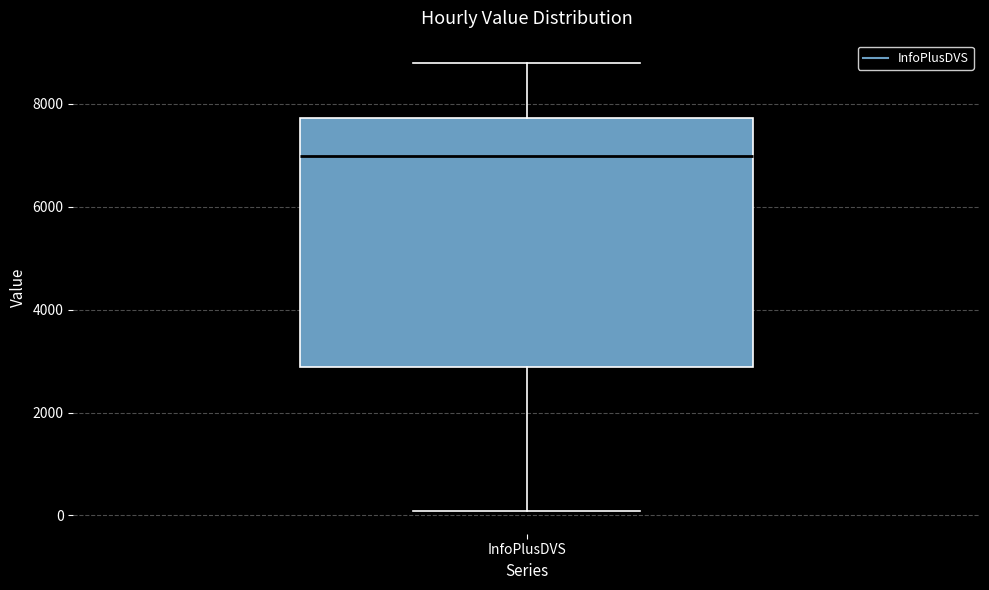

Read this box plot against the y-axis: the position of the median line, the range covered by the box, and the ends of both whiskers. The values are not printed on the chart, so give them approximately, as read against the axis.

median 7000, box 2800 to 7800, whiskers 0 to 8800